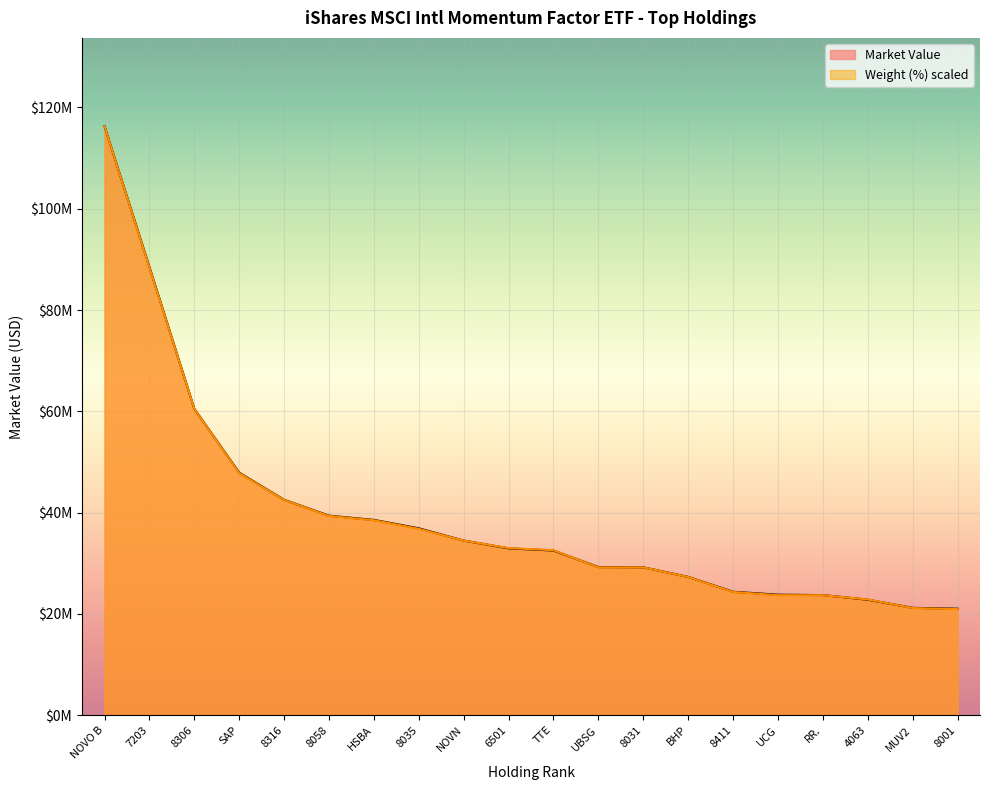

What is the difference between the highest and lowest values at UCG?

92636.5